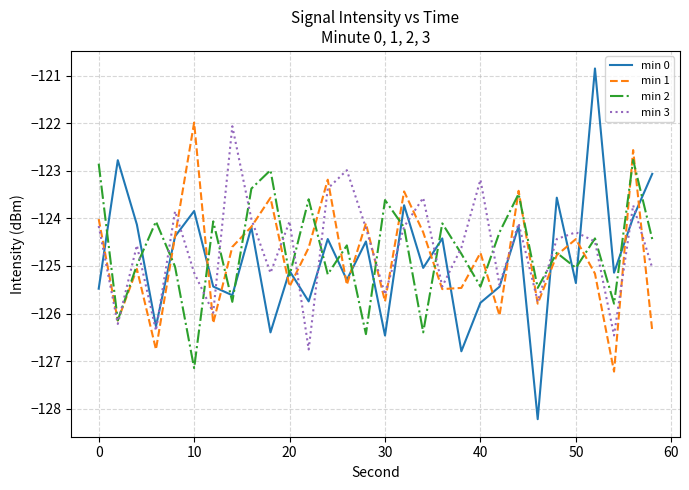

What is the average value of the min 1 series?

-124.8